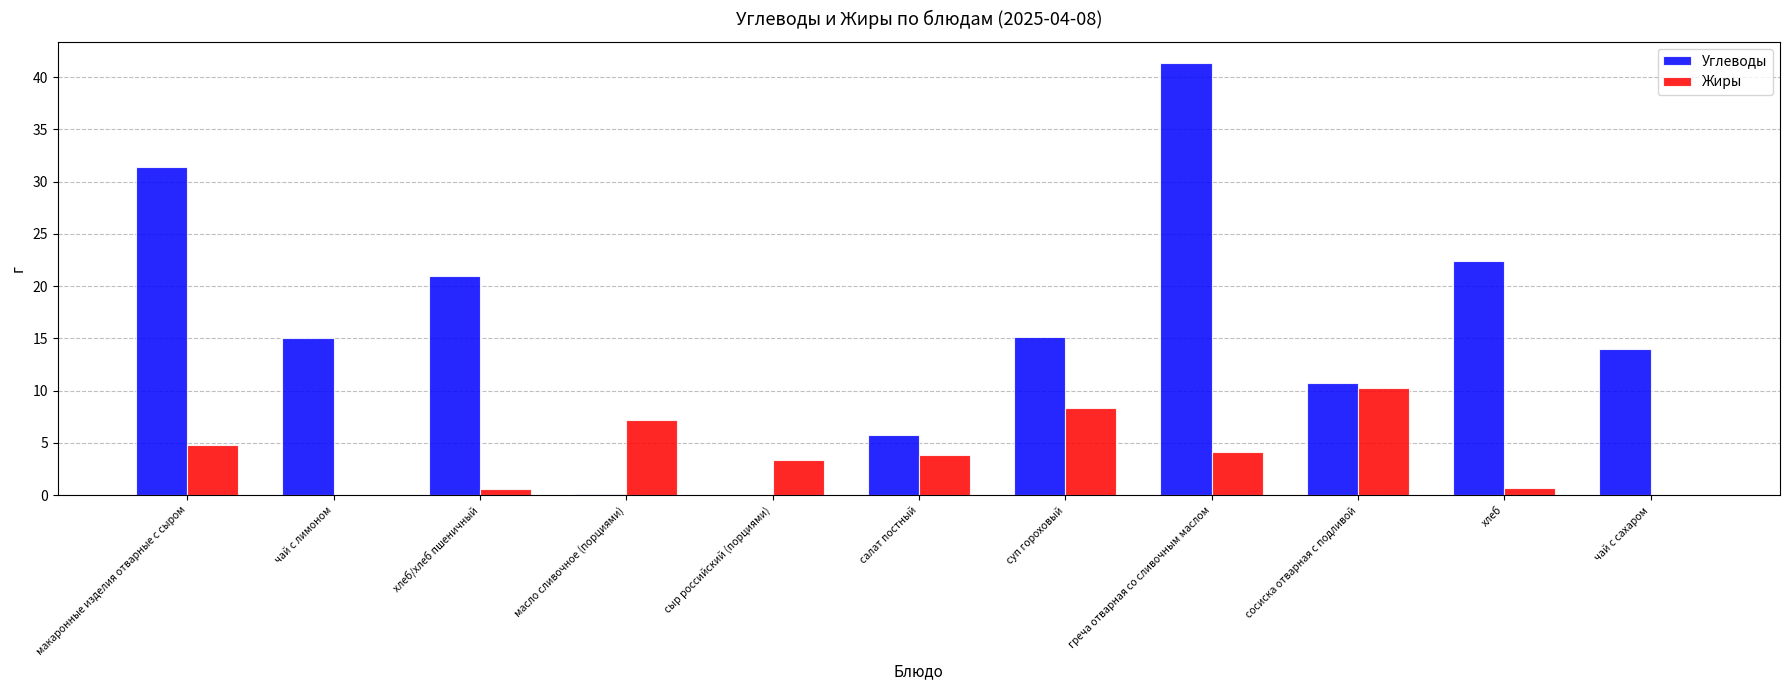

The value of Углеводы at чай с сахаром is 3.3. True or false?

False